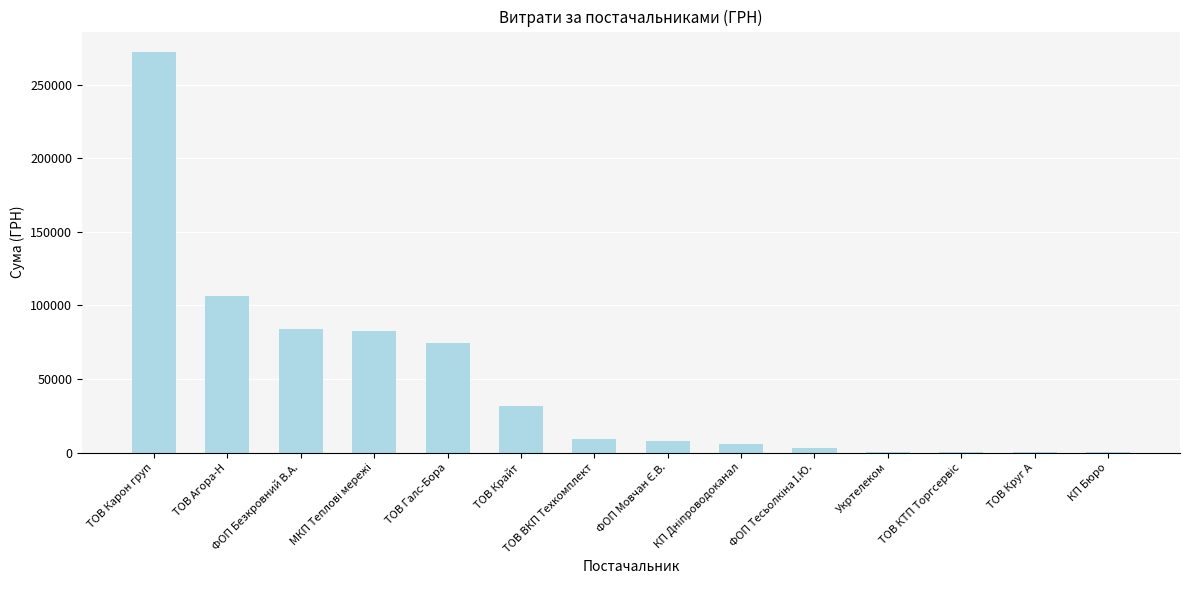

What is the greatest value displayed?

272422.2